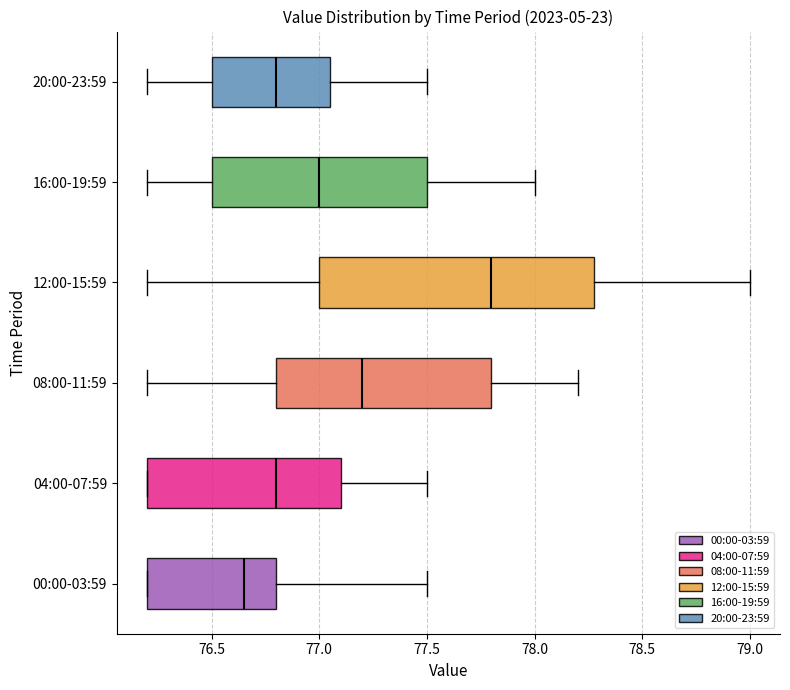

Reading bottom to top, read every box against the x-axis: the position of its median line, the range the box covers, and the ends of its whiskers. The values are not printed on the chart, so give them approximately, as read against the axis.

00:00-03:59: median 76.65, box 76.20 to 76.80, whiskers 76.20 to 77.50
04:00-07:59: median 76.80, box 76.20 to 77.10, whiskers 76.20 to 77.50
08:00-11:59: median 77.20, box 76.80 to 77.80, whiskers 76.20 to 78.20
12:00-15:59: median 77.80, box 77.00 to 78.30, whiskers 76.20 to 79.00
16:00-19:59: median 77.00, box 76.50 to 77.50, whiskers 76.20 to 78.00
20:00-23:59: median 76.80, box 76.50 to 77.05, whiskers 76.20 to 77.50